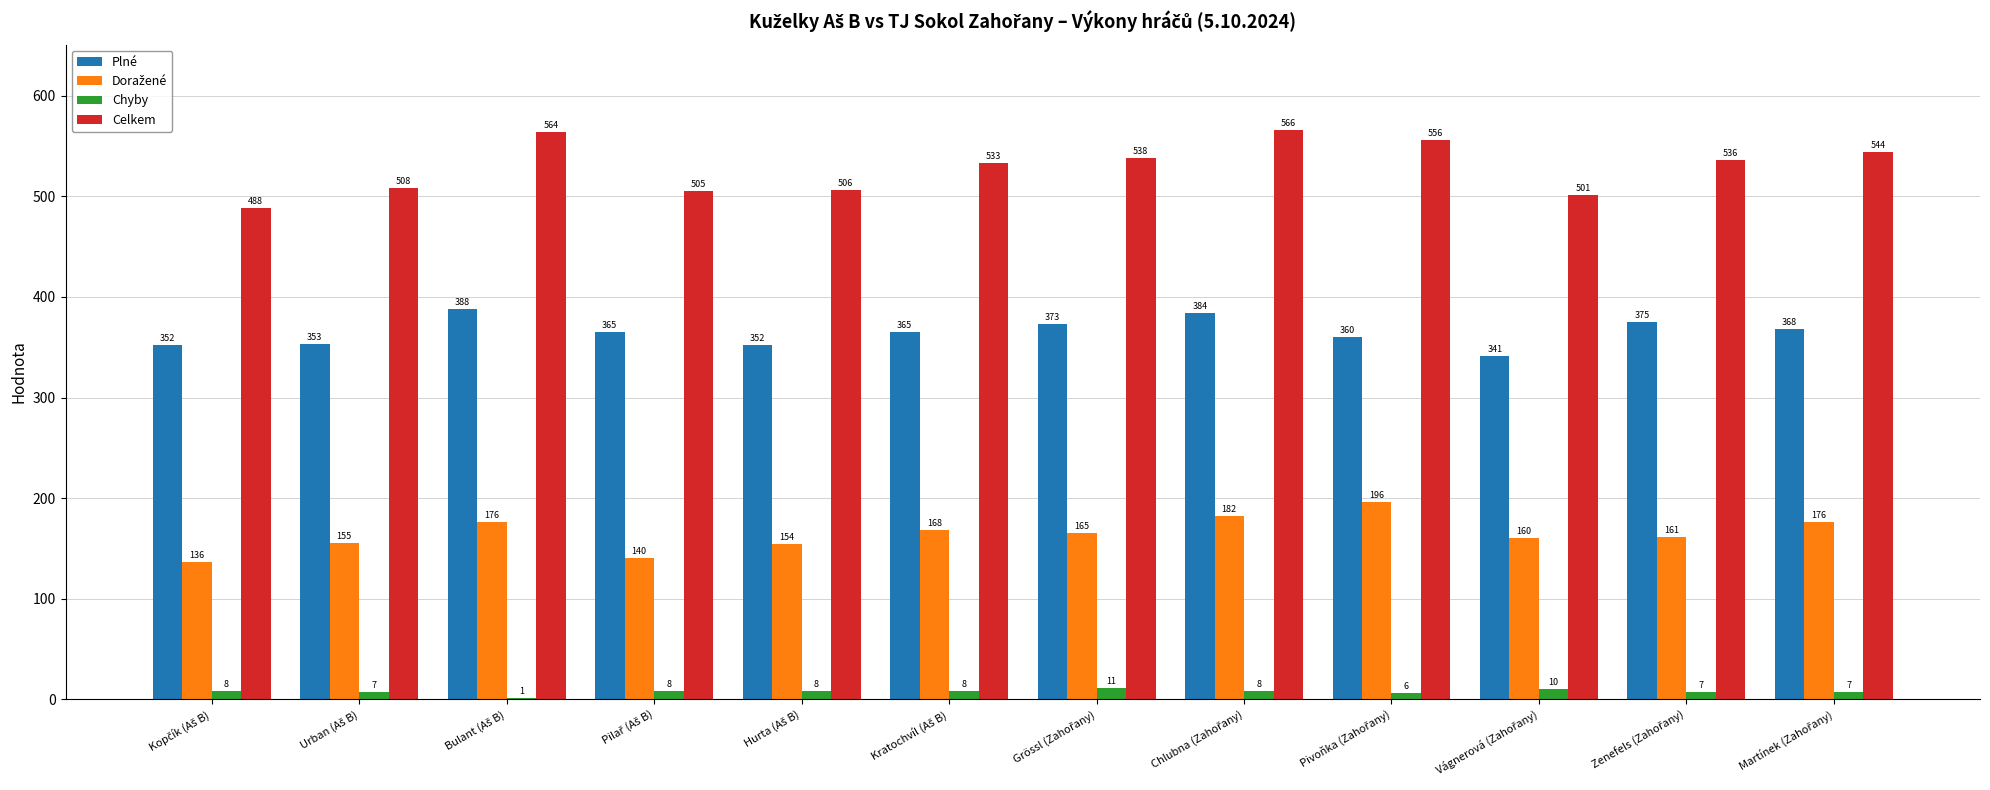

Which series has the largest total across all categories?

Celkem